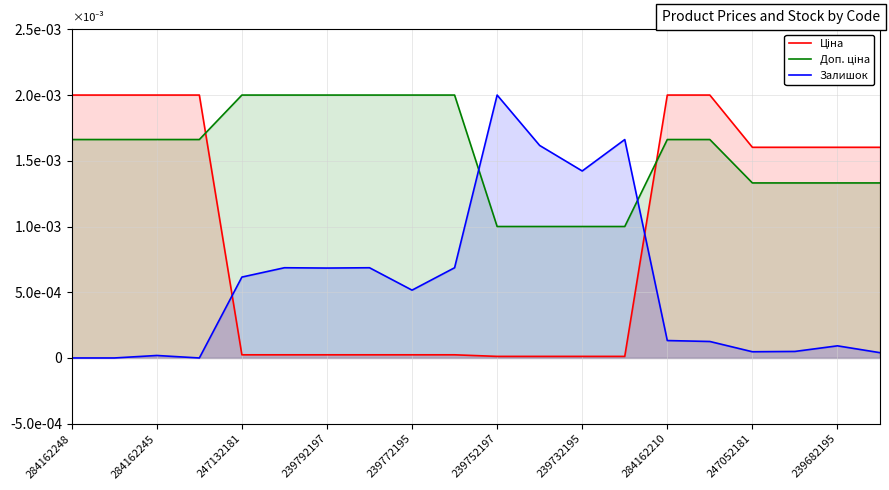

True or false: Залишок has more than 0 points higher than both neighbors.

True